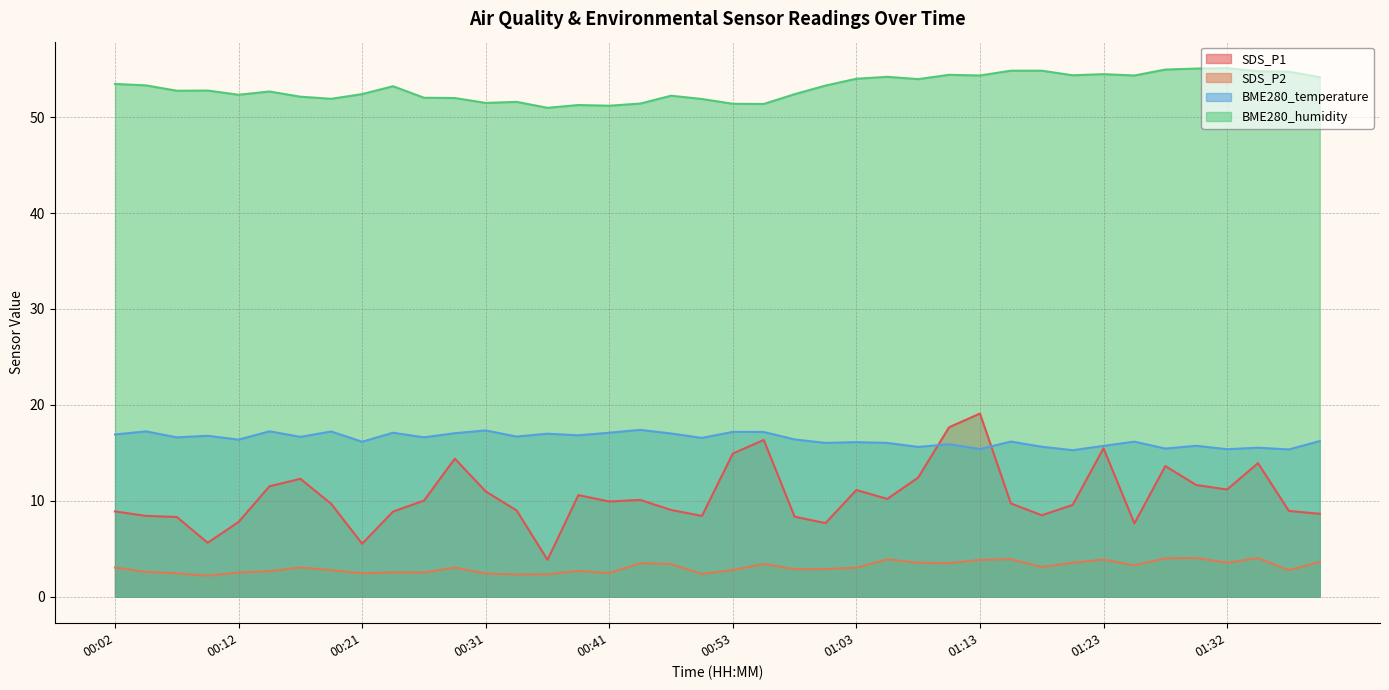

What is the label of the 32nd point from the right?

00:21